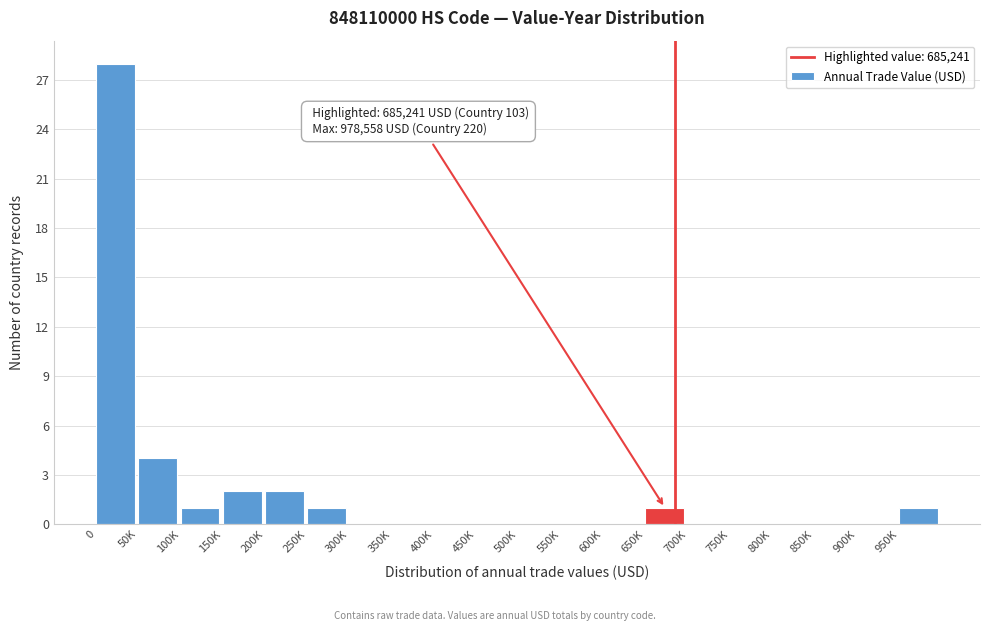

Reading right to left, what are all the values shown in this chart?

950K=1	900K=0	850K=0	800K=0	750K=0	700K=0	650K=1	600K=0	550K=0	500K=0	450K=0	400K=0	350K=0	300K=0	250K=1	200K=2	150K=2	100K=1	50K=4	0=28